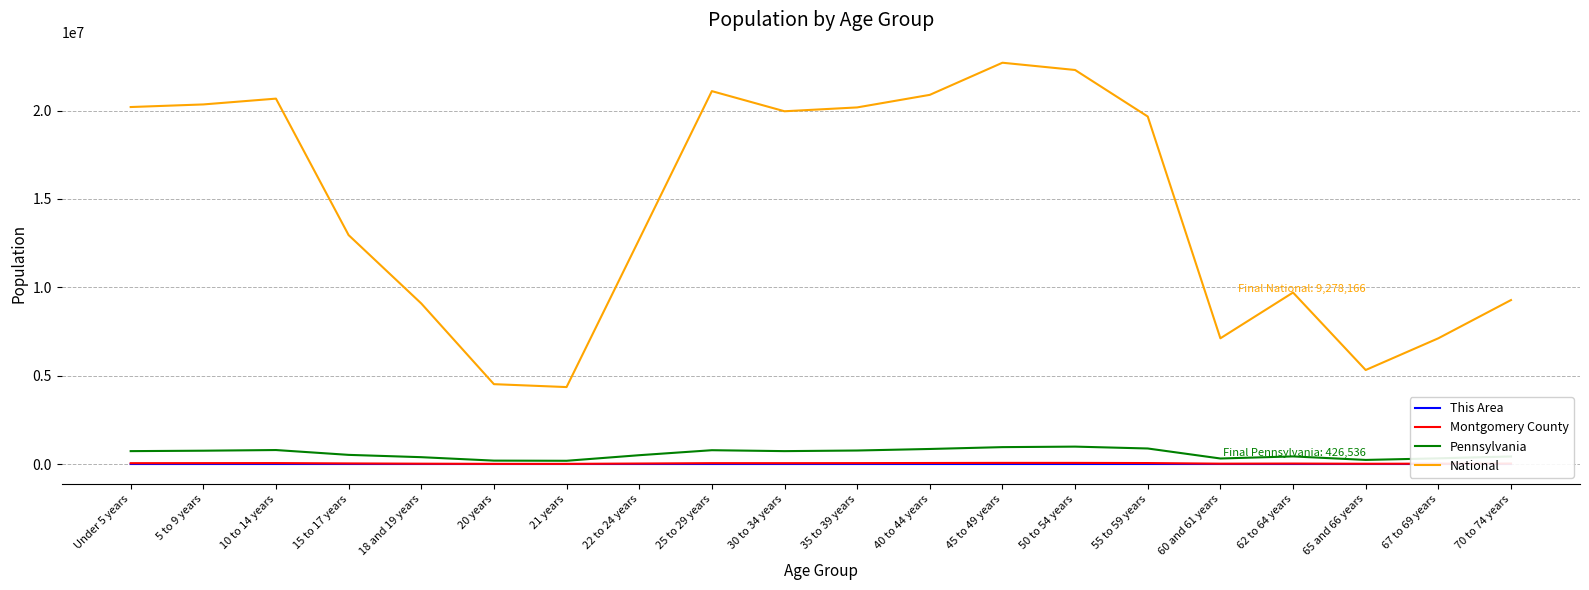

True or false: Pennsylvania and National intersect in this chart.

False